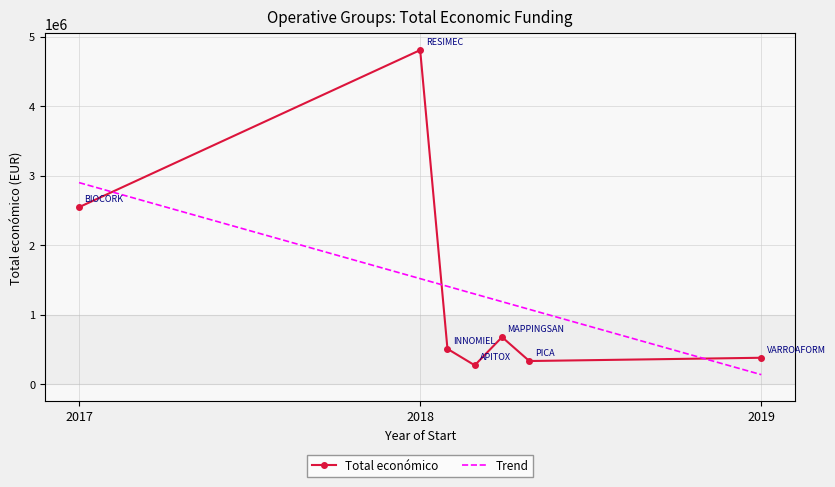

What is the difference between the values at MAPPINGSAN and APITOX?

405873